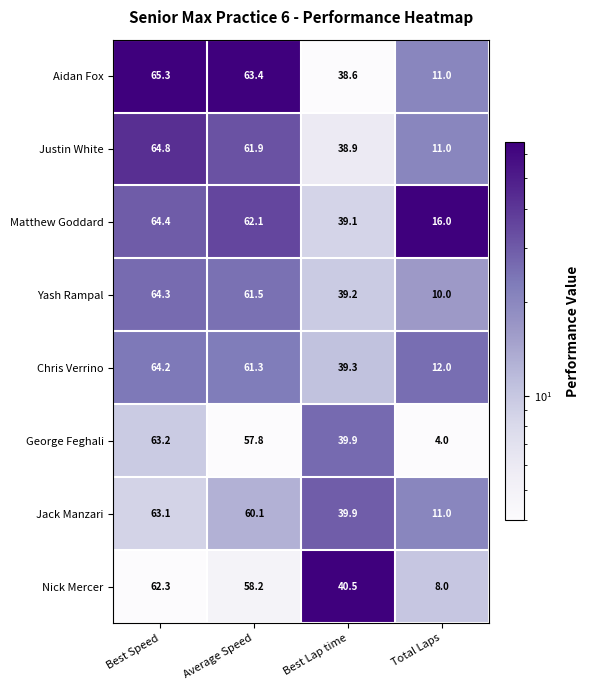

Is the value of Matthew Goddard at Average Speed greater than the value of Aidan Fox at Best Speed?

No